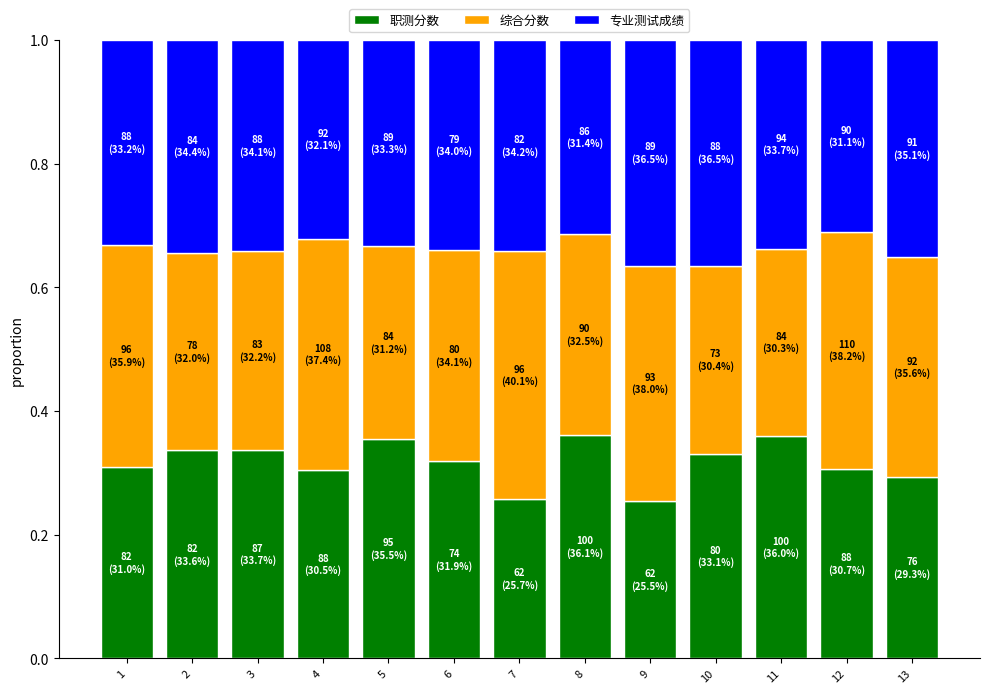

Is it true that 职测分数 equals 0.1 at 11?

False